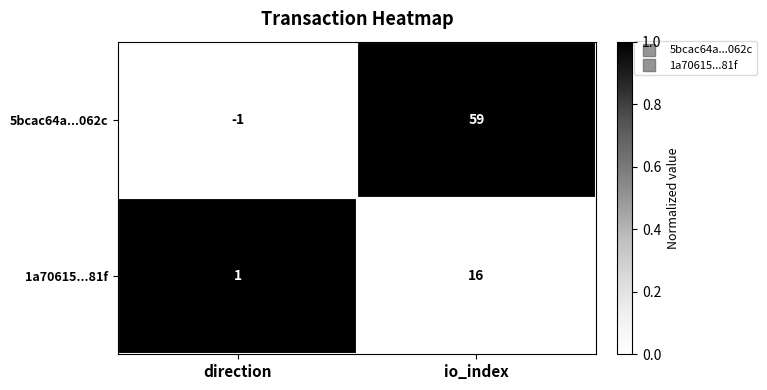

What is the sum of all 5bcac64a...062c values?

58